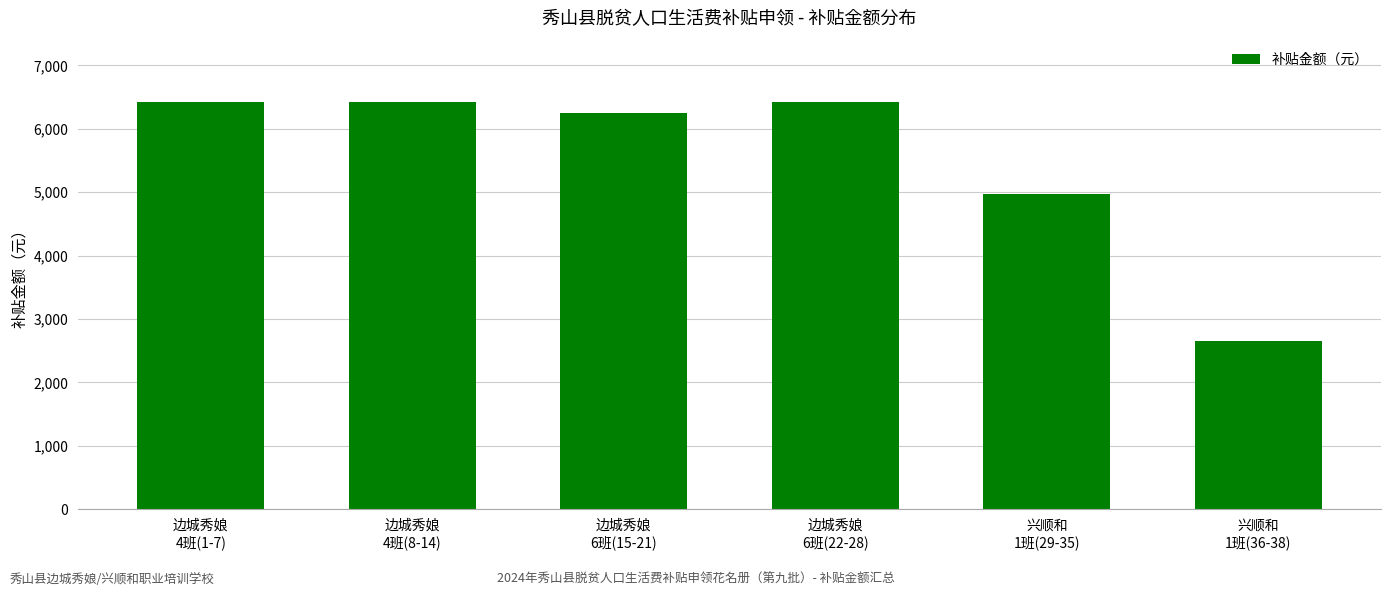

What is the smallest value displayed?

2652